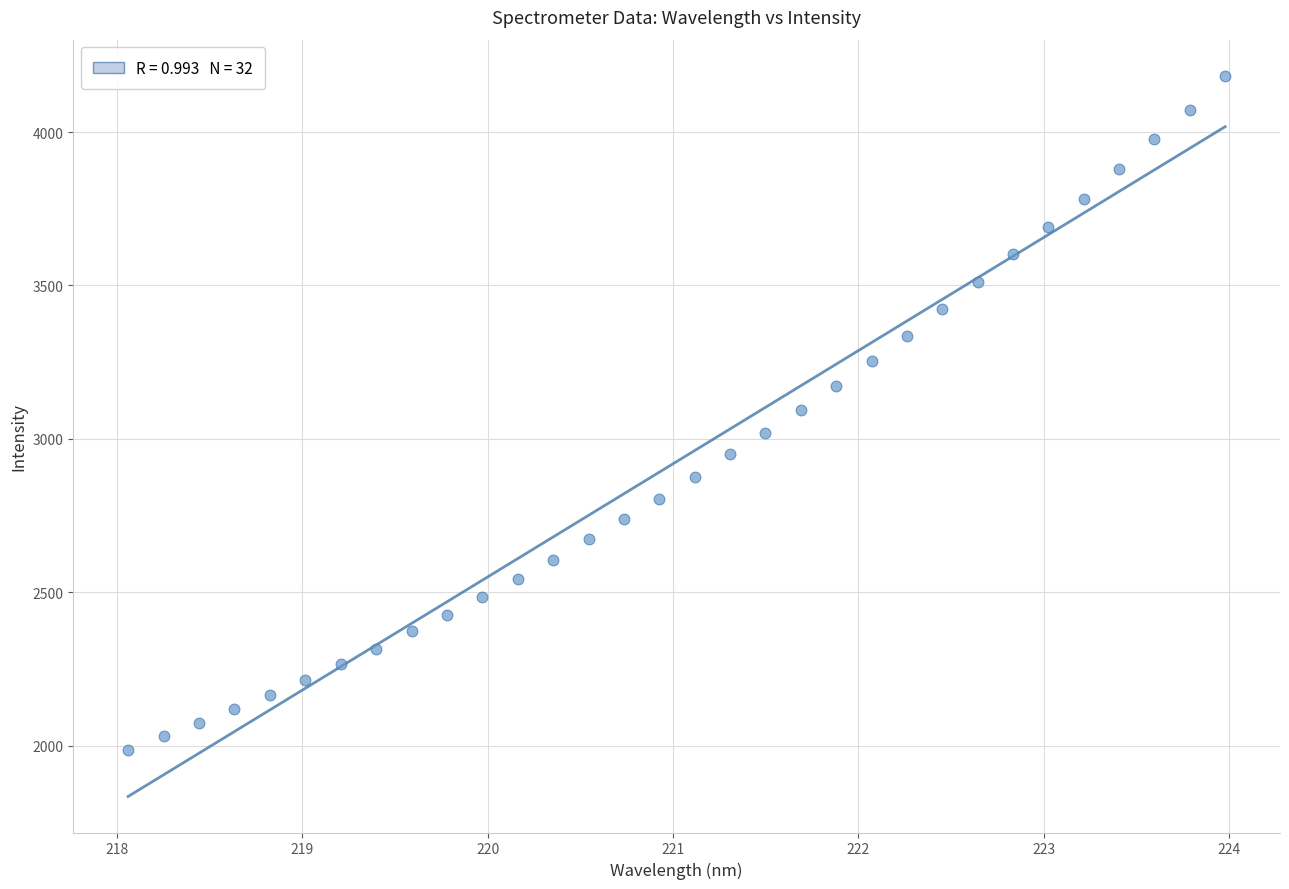

What is the range of X values (max minus min)?

5.9